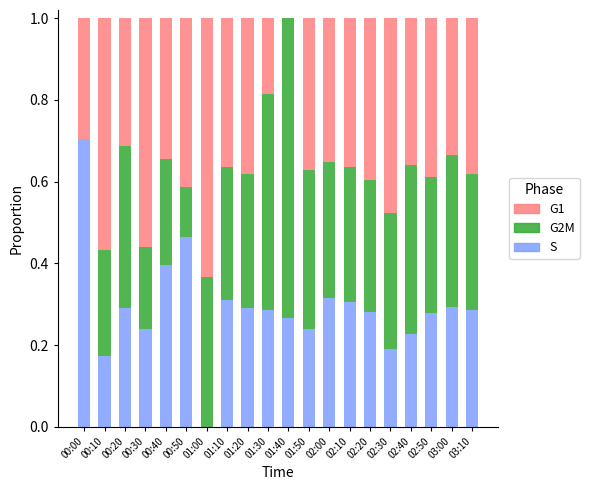

The S series shows 0.4 at 01:50. True or false?

False